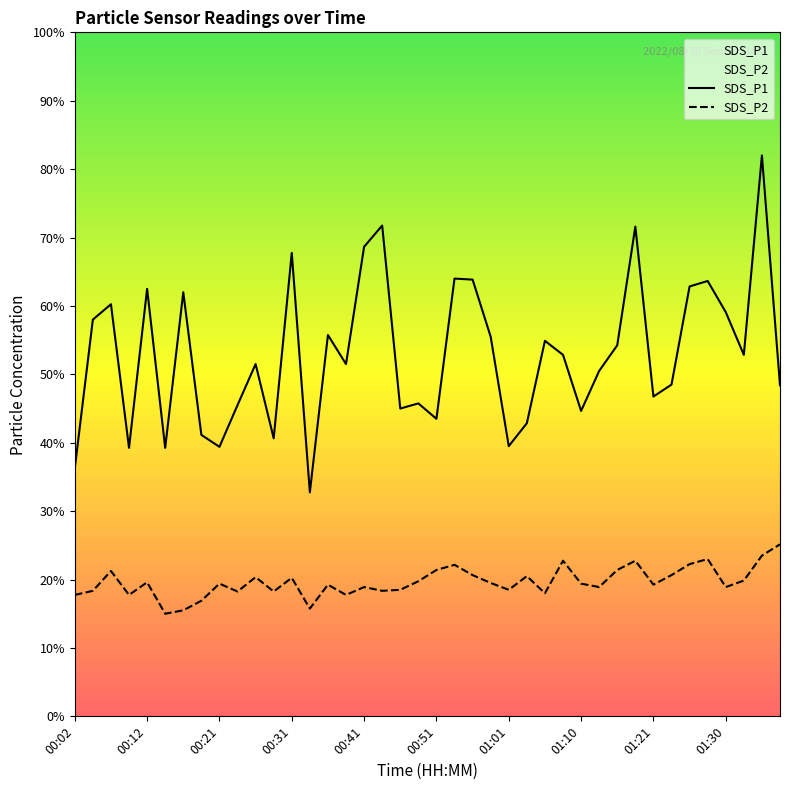

How many interior local valleys does the SDS_P1 series have?

12